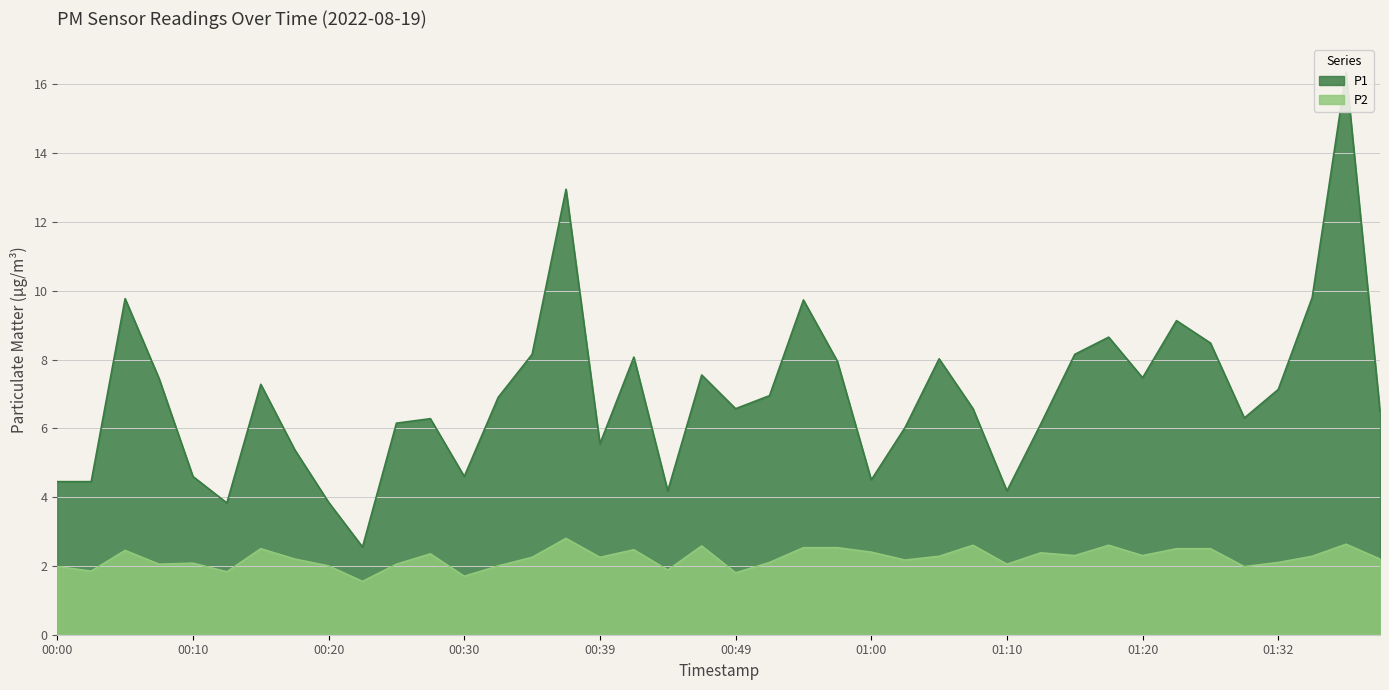

The value of P1 at 00:54 is 9.7. True or false?

True